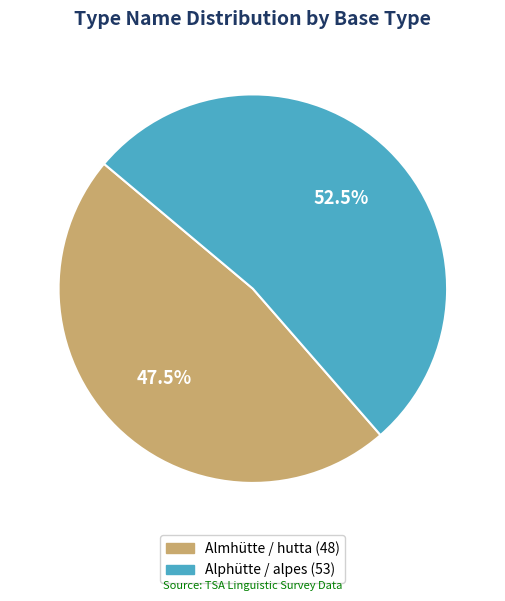

To the nearest percent, what is the difference between the Alphütte and Almhütte slice percentages?

5%